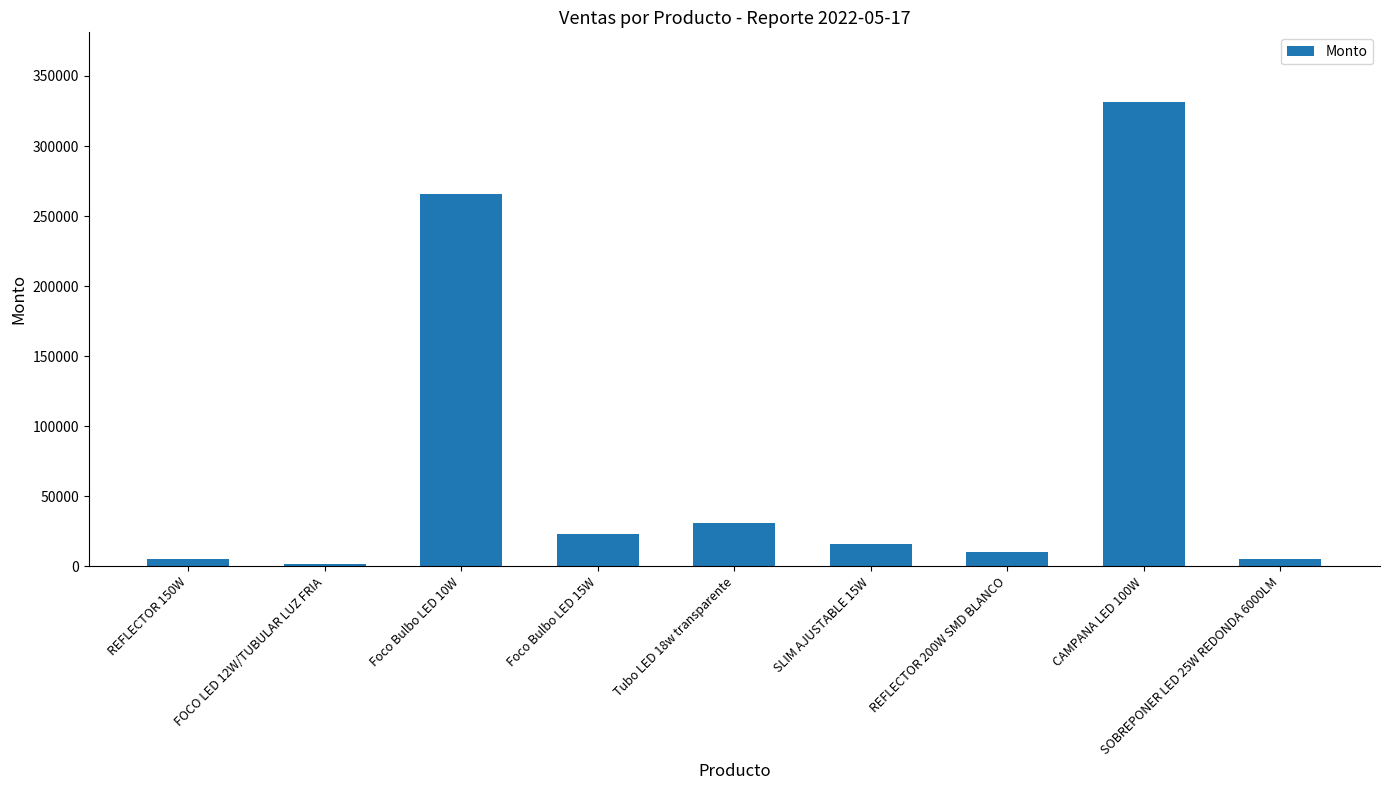

What is the label of the 8th bar from the left?

CAMPANA LED 100W